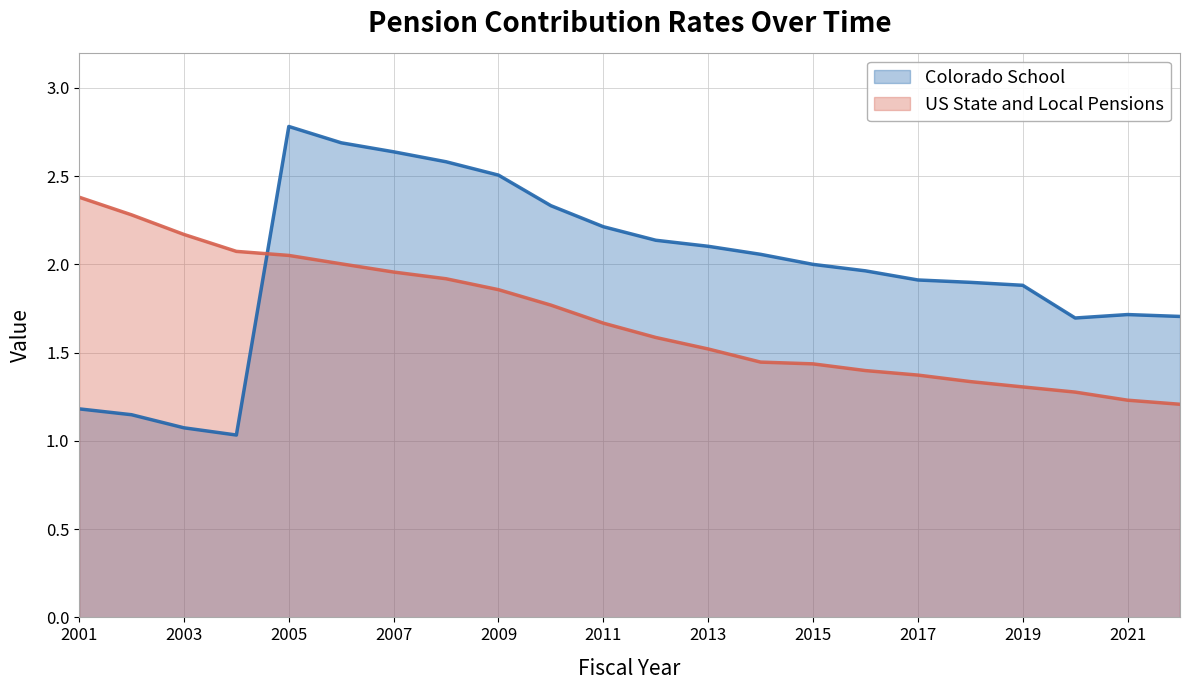

Which series has the largest total across all categories?

Colorado School